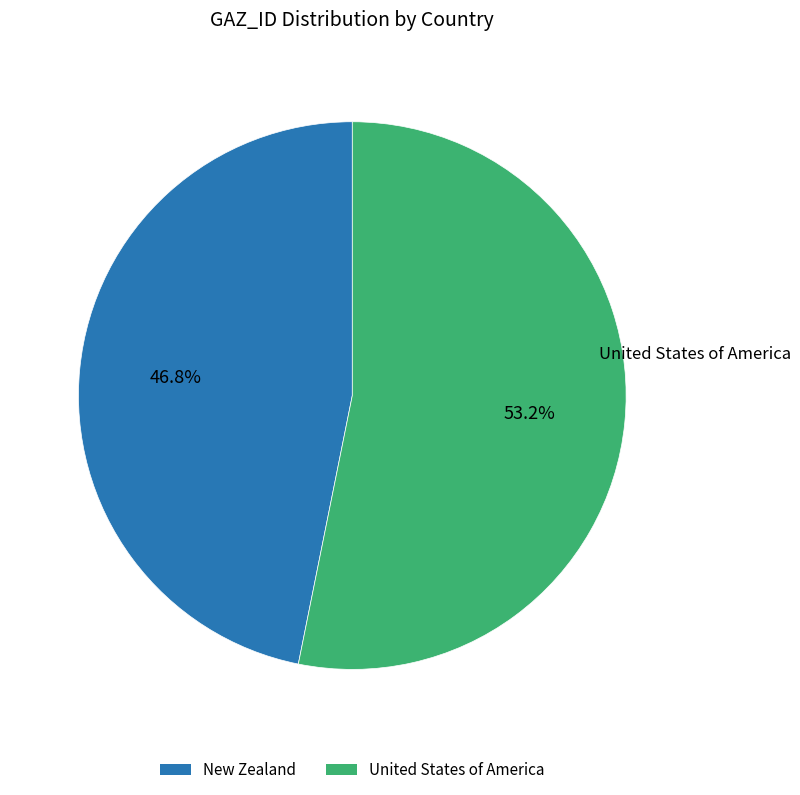

Which category has the smallest portion of the pie?

New Zealand